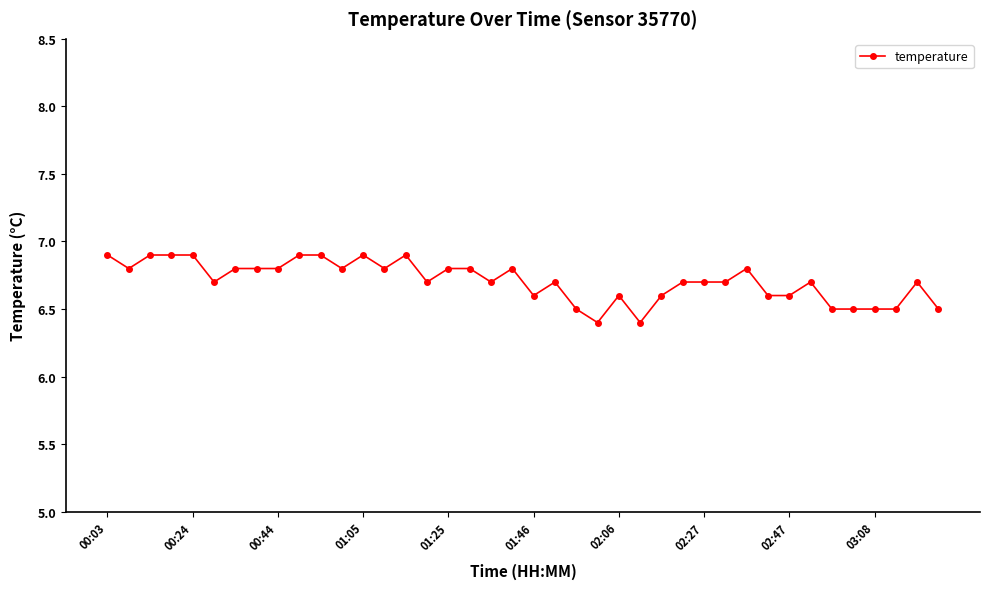

How many values are between 6 and 7?

40